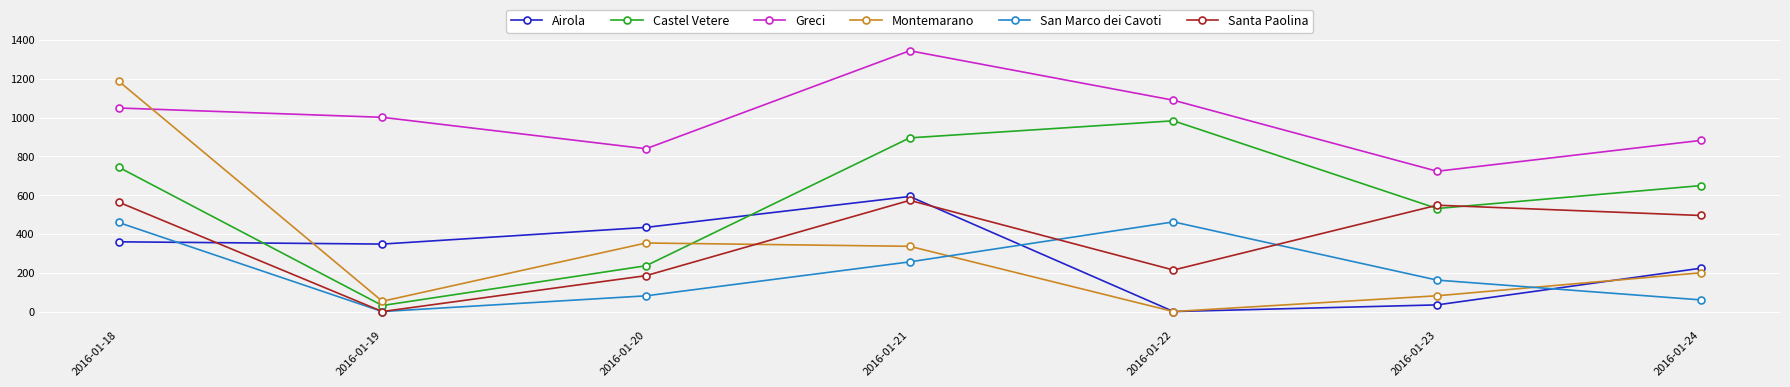

What is the total value across all series at 2016-01-21?

3997.2